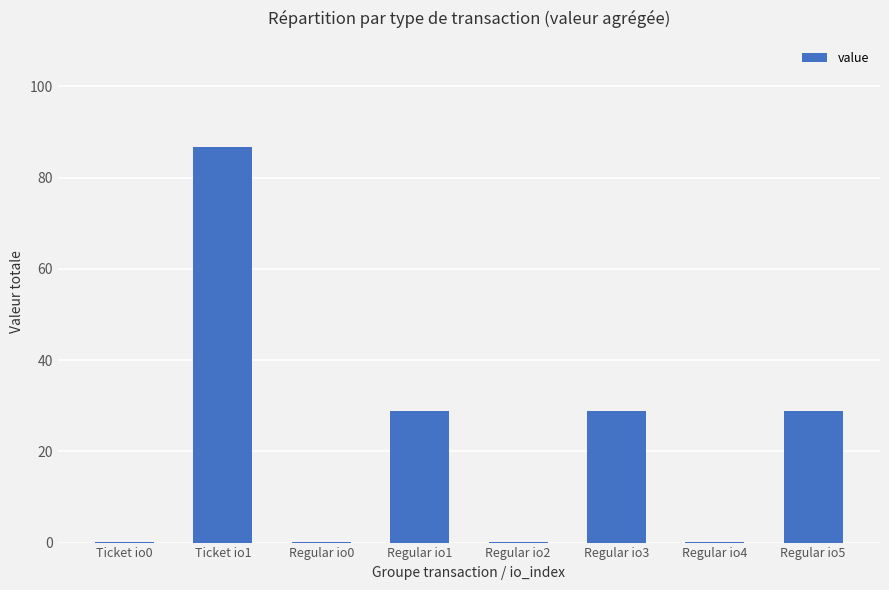

What is the change in value from Ticket io1 to Regular io1?

-57.8